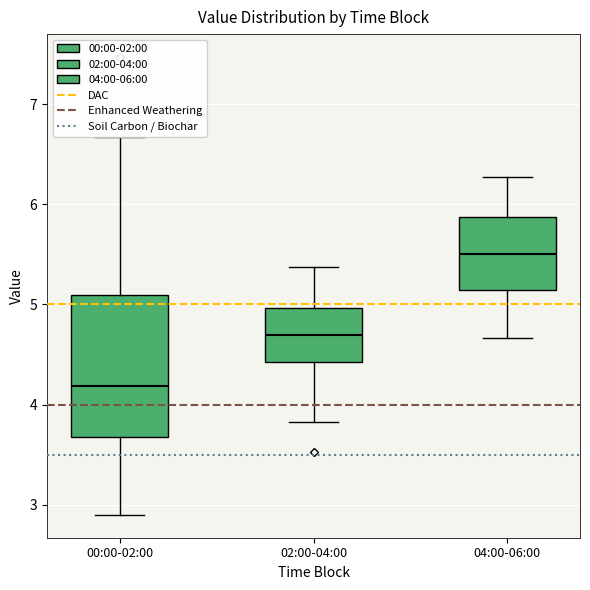

Reading left to right, read every box against the y-axis: the position of its median line, the range the box covers, and the ends of its whiskers. The values are not printed on the chart, so give them approximately, as read against the axis.

00:00-02:00: median 4.2, box 3.7 to 5.1, whiskers 2.9 to 6.7
02:00-04:00: median 4.7, box 4.4 to 5.0, whiskers 3.8 to 5.4
04:00-06:00: median 5.5, box 5.1 to 5.9, whiskers 4.7 to 6.3